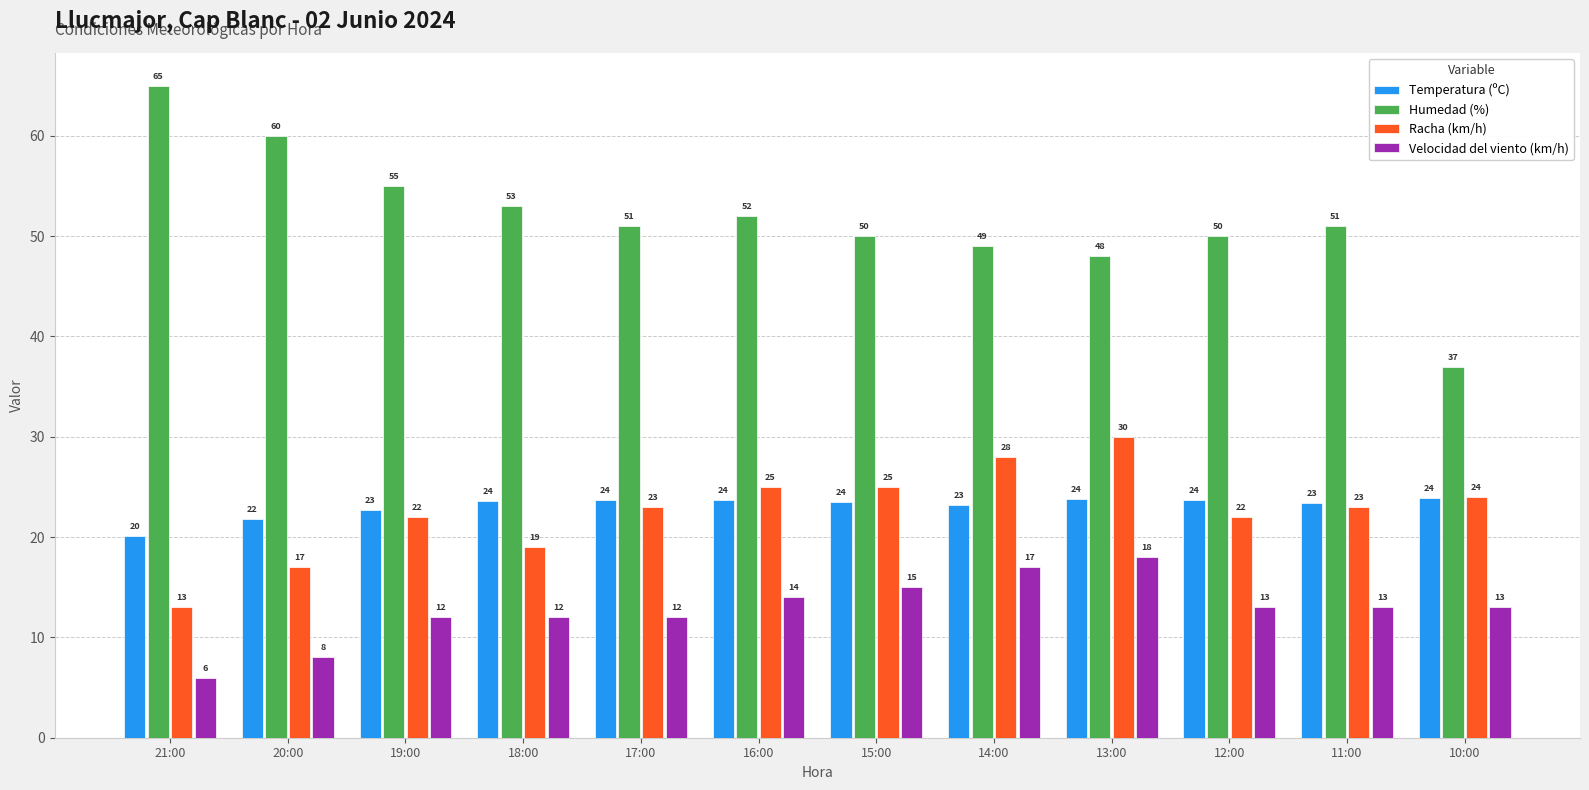

What is the average value of the Humedad (%) series?

51.8